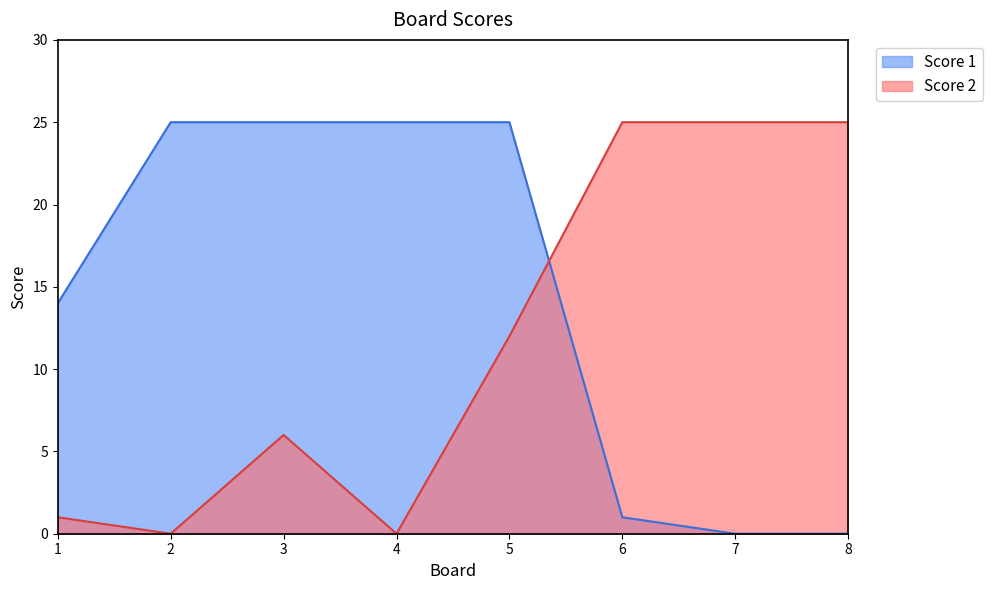

How many series are shown in this chart?

2